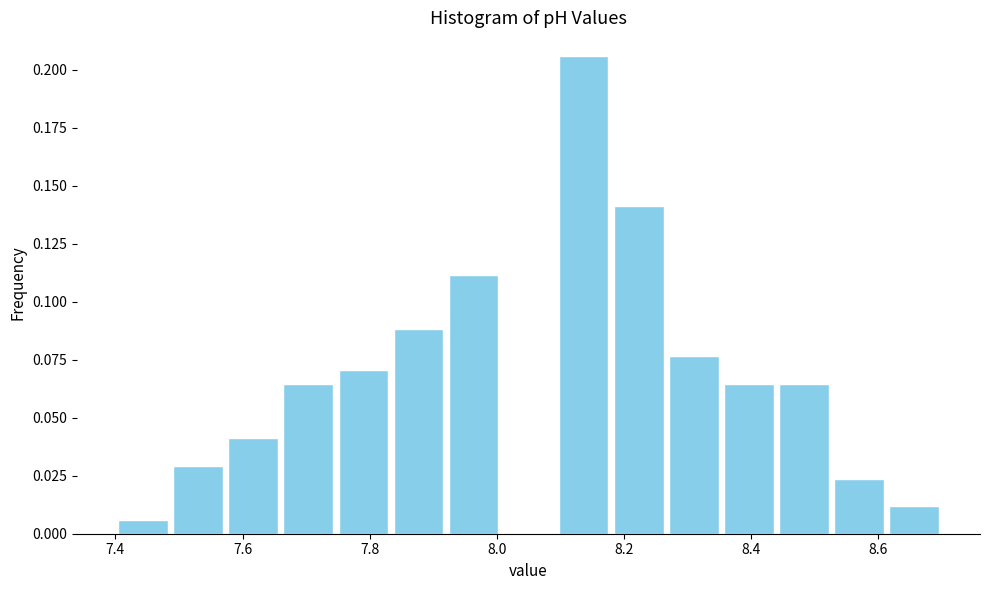

Reading left to right, list every bar in this chart as the range it spans on the x-axis followed by its height. Neither the bar edges nor the heights are printed on the chart, so give them approximately, as read against the axes.

7.40 to 7.48: 0.005
7.48 to 7.58: 0.030
7.58 to 7.66: 0.040
7.66 to 7.74: 0.065
7.74 to 7.84: 0.070
7.84 to 7.92: 0.090
7.92 to 8.00: 0.110
8.00 to 8.10: 0
8.10 to 8.18: 0.205
8.18 to 8.26: 0.140
8.26 to 8.36: 0.075
8.36 to 8.44: 0.065
8.44 to 8.52: 0.065
8.52 to 8.62: 0.025
8.62 to 8.70: 0.010